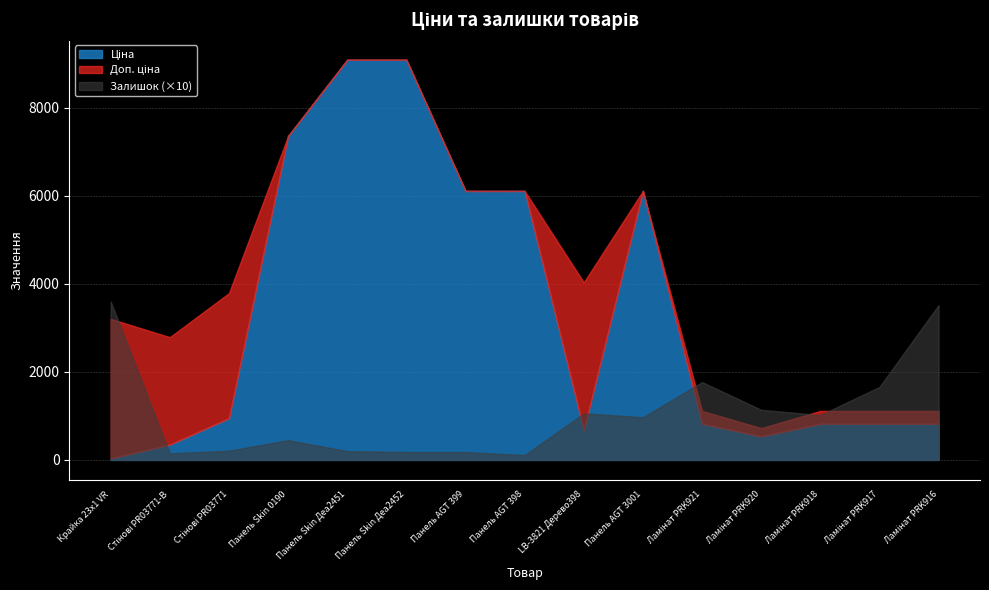

What position from the right is 11?

4